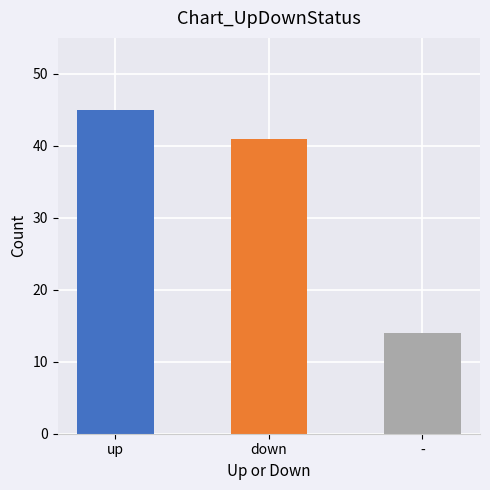

How many bars are there in total?

3